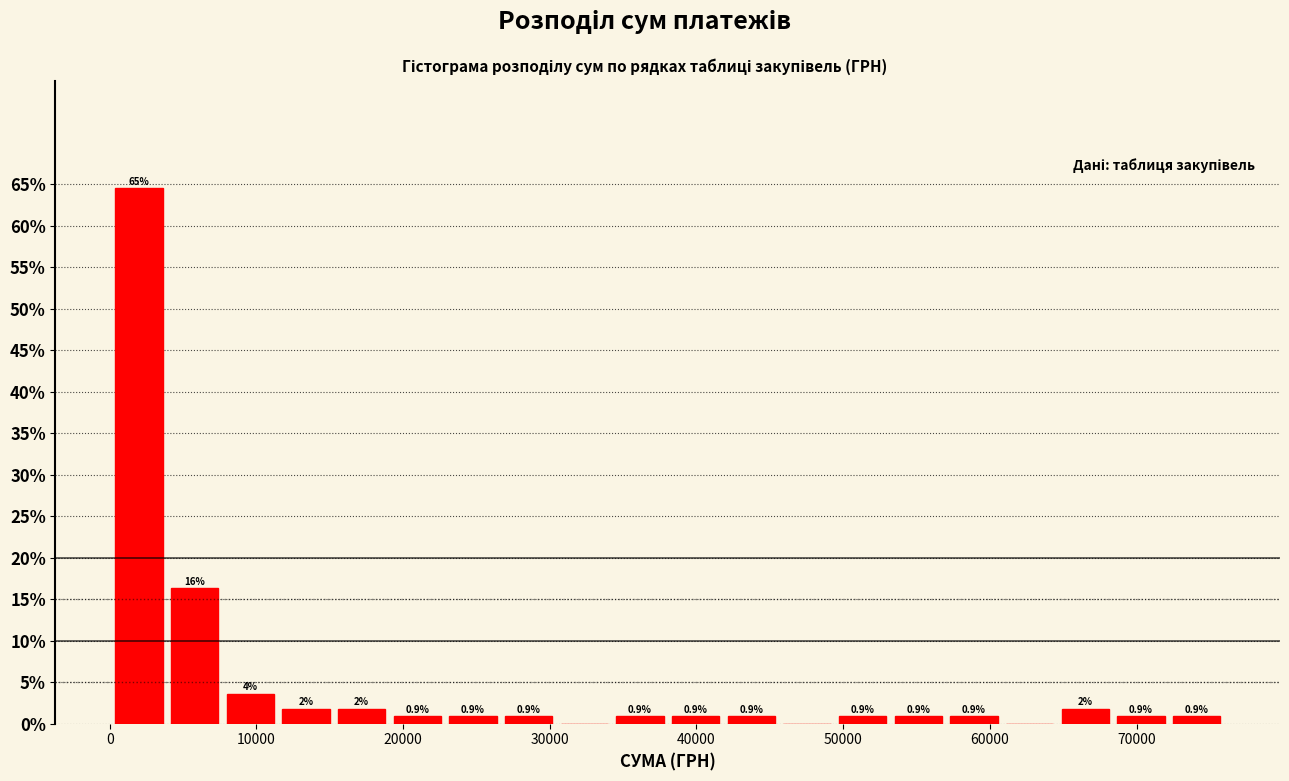

Read against the x-axis, roughly where is the centre of the tallest bar?

2000